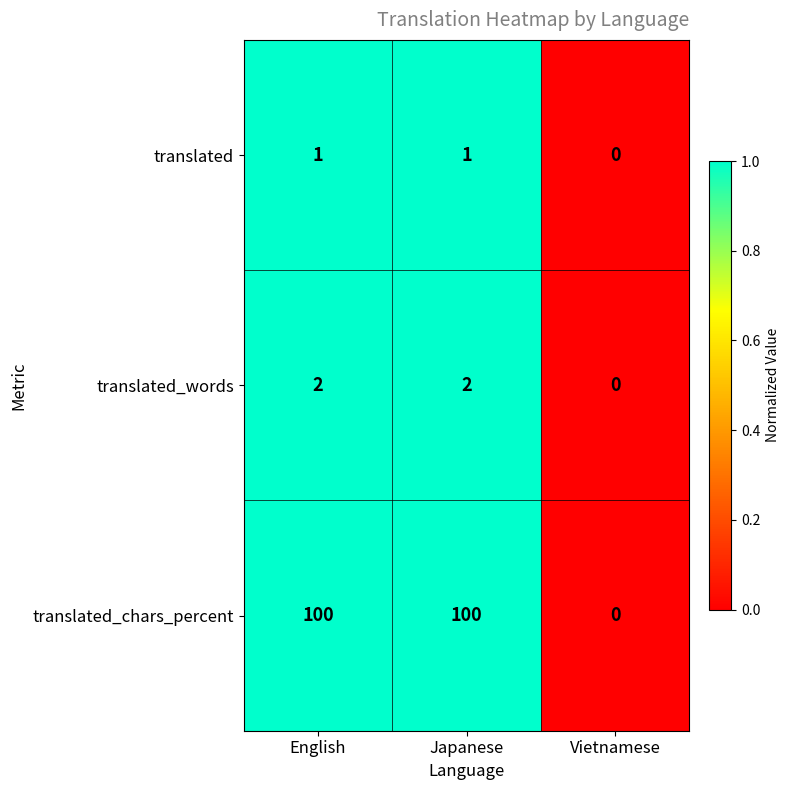

Read the translated_chars_percent value at English.

100